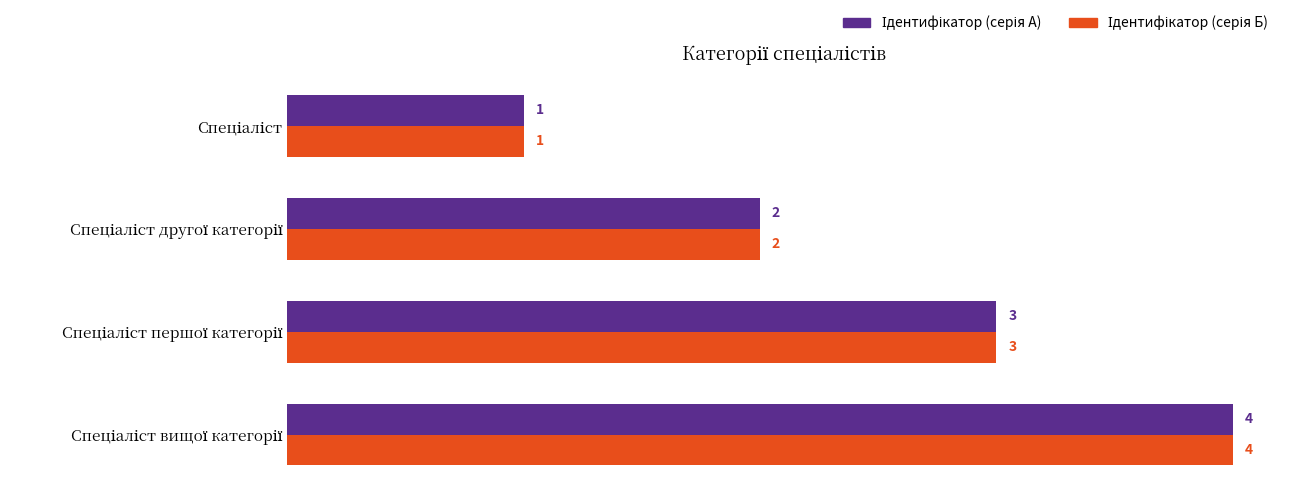

How many distinct data groups are displayed?

2